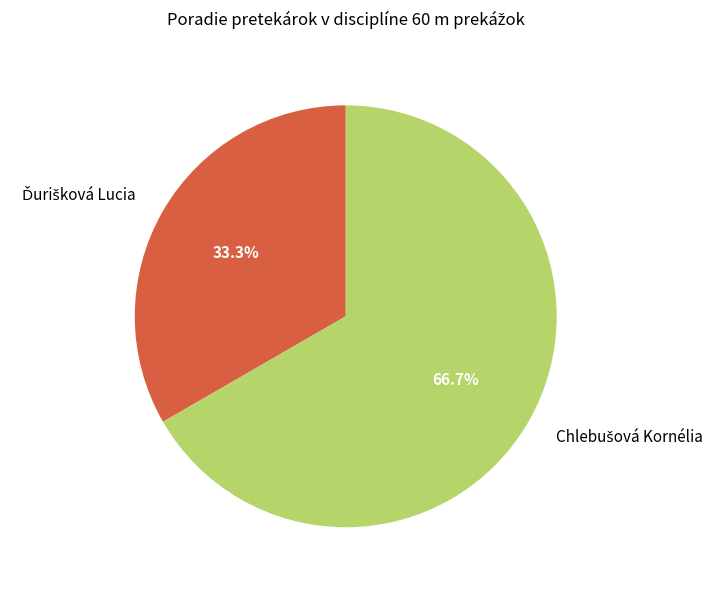

Does any single category account for the majority?

Yes